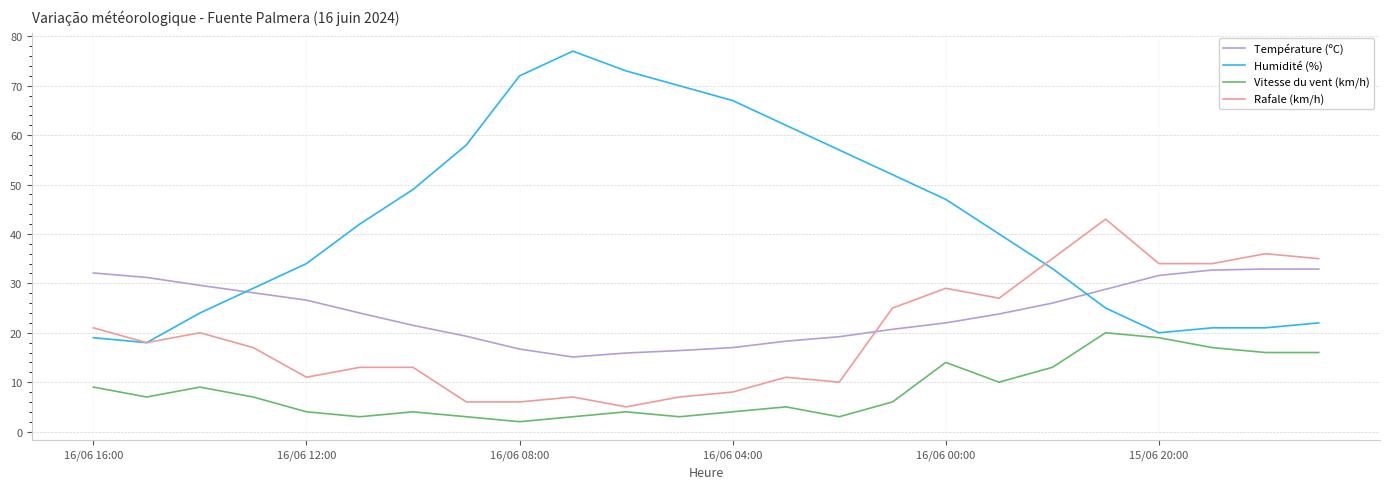

Which series has the widest spread of values?

Humidité (%)